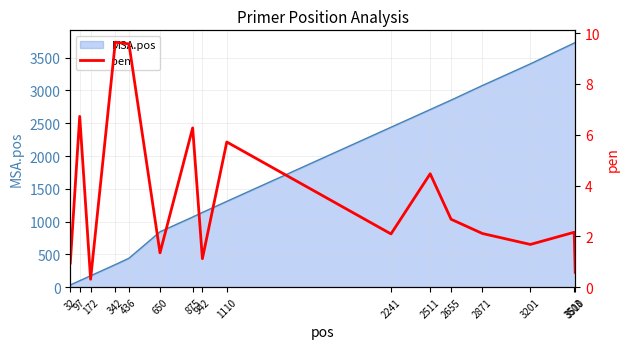

What is the difference between the second highest and second lowest values?

9.0